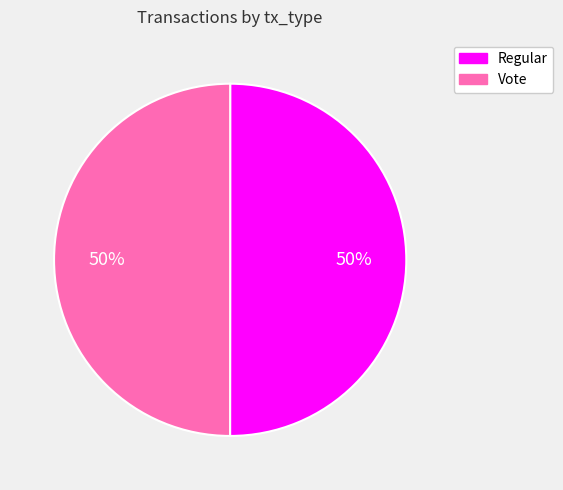

Do Vote and Regular together represent more than half of the pie?

Yes